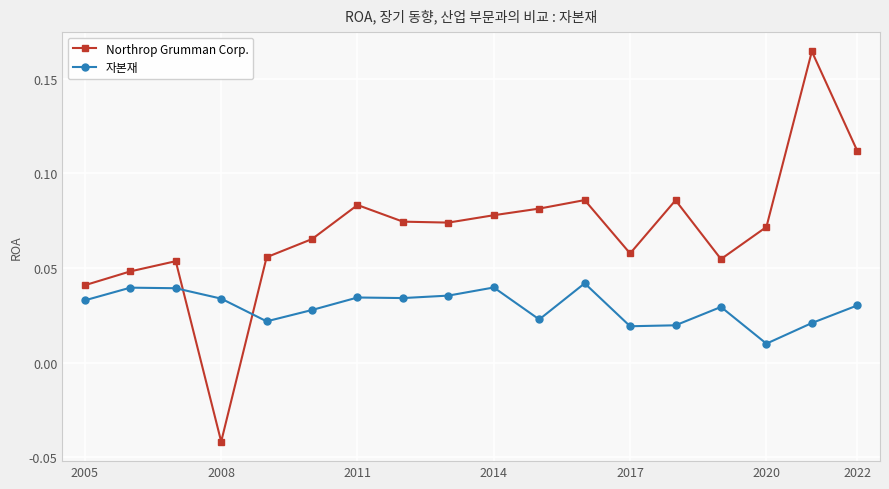

Which series has the largest total across all categories?

Northrop Grumman Corp.